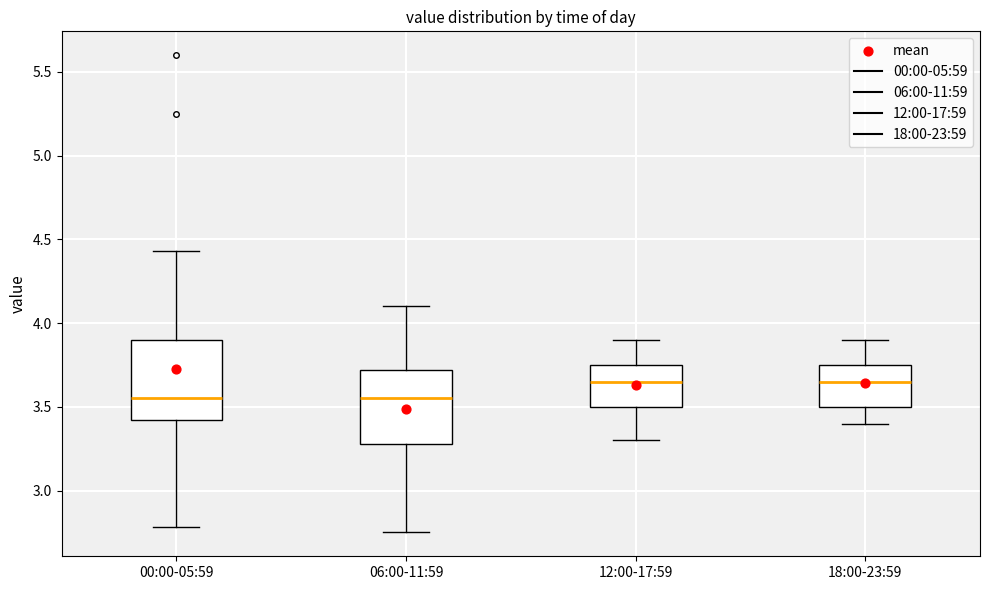

Reading left to right, transcribe this box plot: for each box, give where its median line is, the range the box spans, and where its two whiskers end, as read against the y-axis. The values are not printed on the chart, so give them approximately, as read against the axis.

00:00-05:59: median 3.55, box 3.40 to 3.90, whiskers 2.80 to 4.45
06:00-11:59: median 3.55, box 3.30 to 3.70, whiskers 2.75 to 4.10
12:00-17:59: median 3.65, box 3.50 to 3.75, whiskers 3.30 to 3.90
18:00-23:59: median 3.65, box 3.50 to 3.75, whiskers 3.40 to 3.90